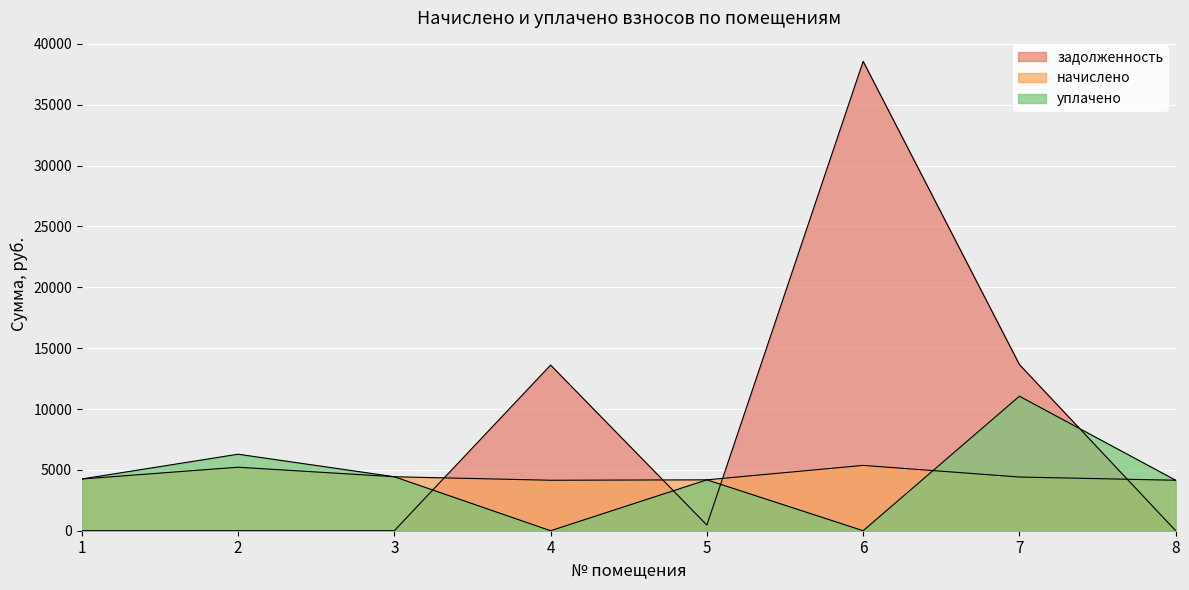

At 2, list the series in order from largest to smallest.

уплачено, начислено, задолженность